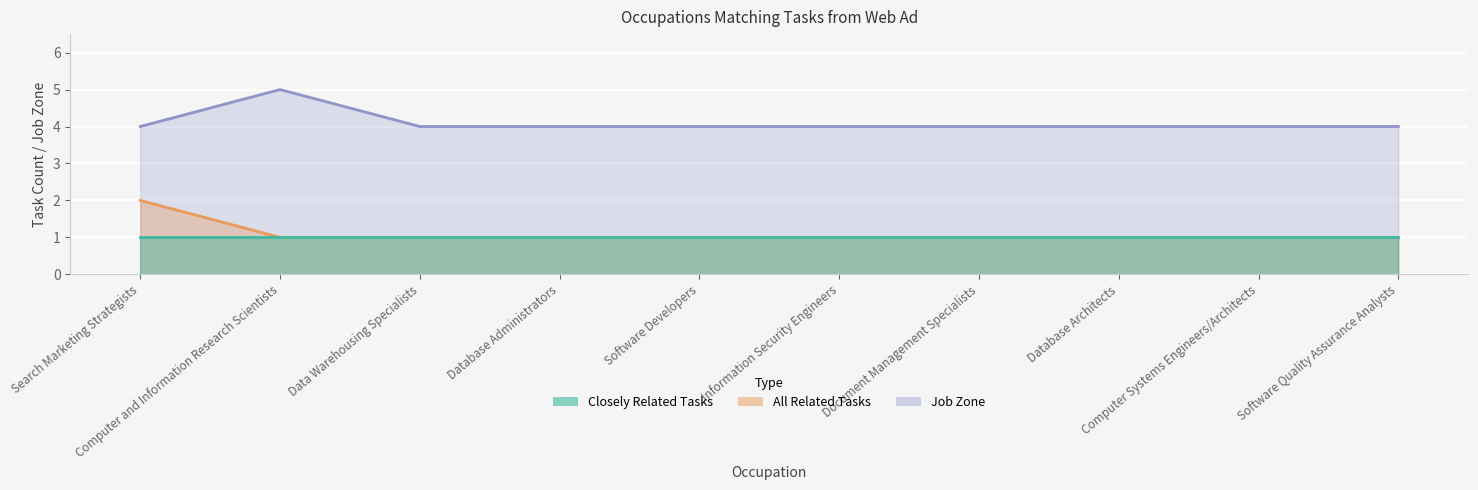

Is the value of All Related Tasks at Software Developers greater than the value of Job Zone at Document Management Specialists?

No